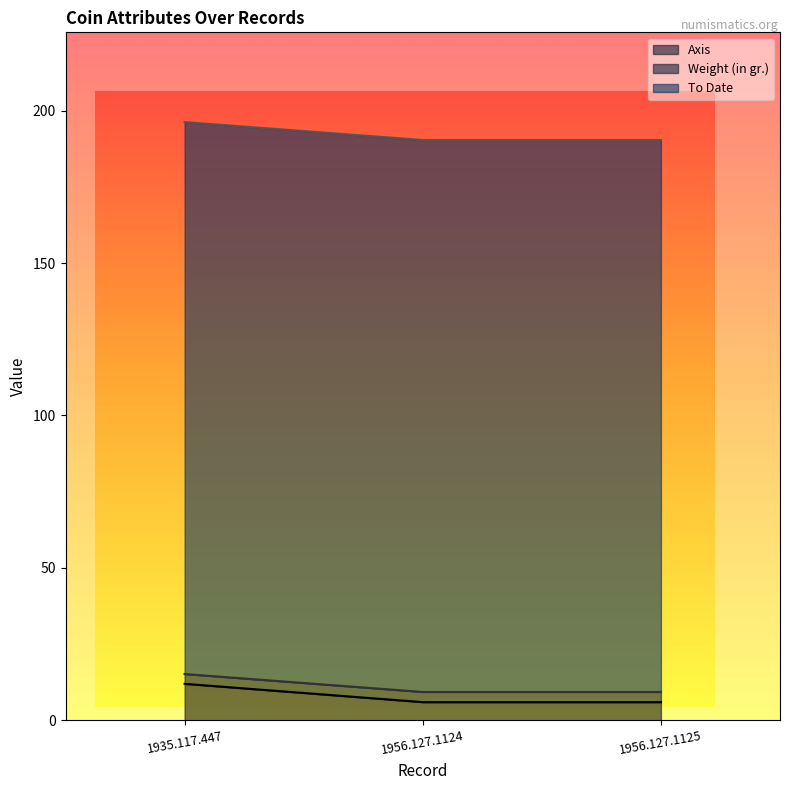

Which category has the highest value in the Axis series?

1935.117.447